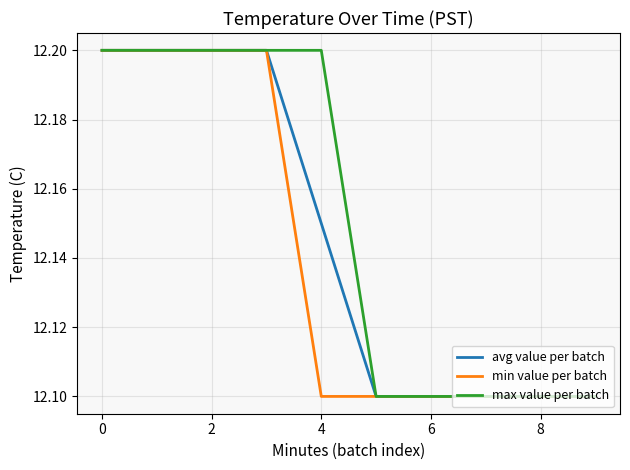

Does the chart display data point markers on the line(s)?

No